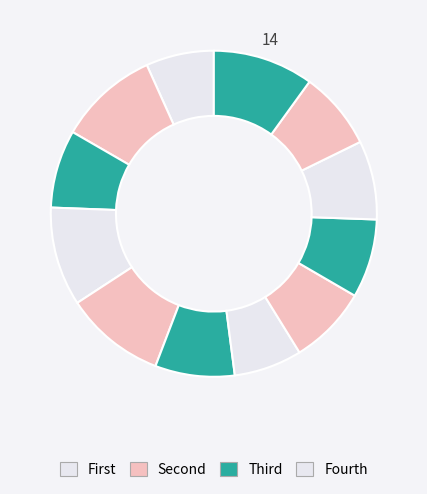

How many slices are in this pie chart?

12